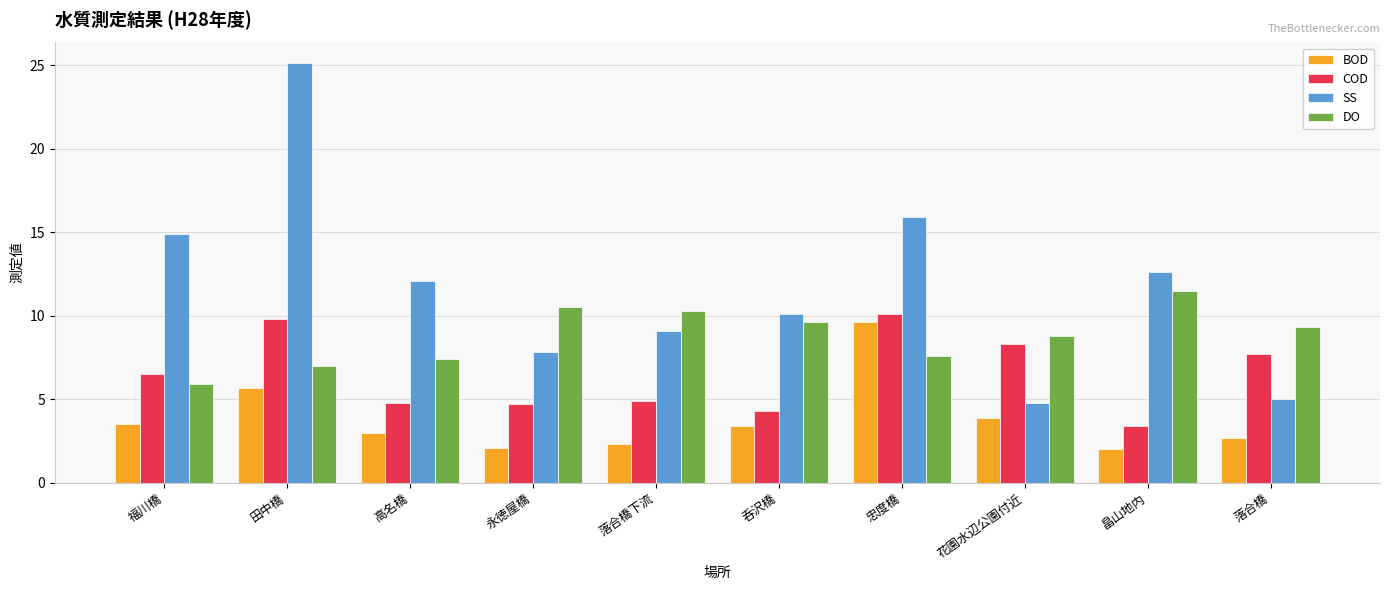

Between 畠山地内 and 落合橋, which series saw the biggest shift?

SS